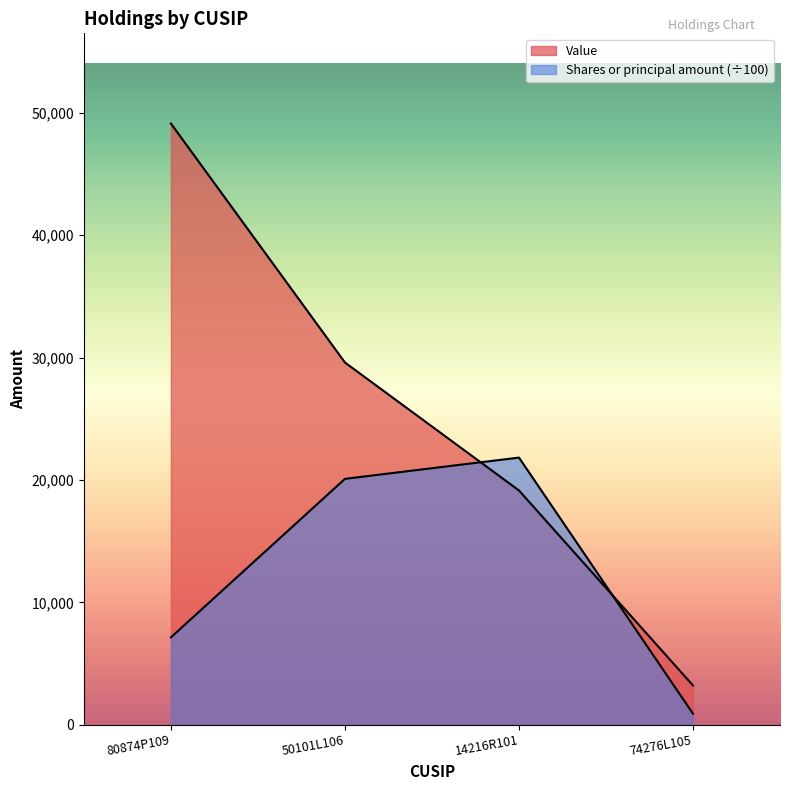

Where does the Shares or principal amount series first go above 20091?

50101L106